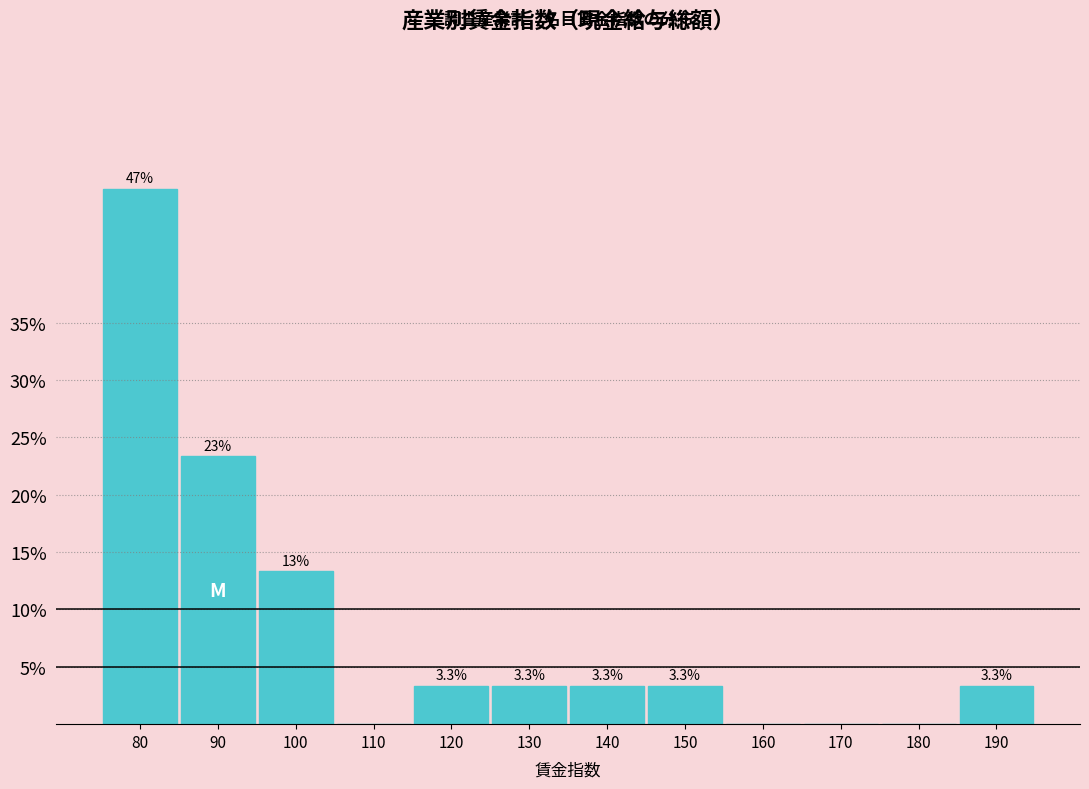

Reading left to right, what are all the values shown in this chart?

80=46.7	90=23.3	100=13.3	110=0.0	120=3.3	130=3.3	140=3.3	150=3.3	160=0.0	170=0.0	180=0.0	190=3.3